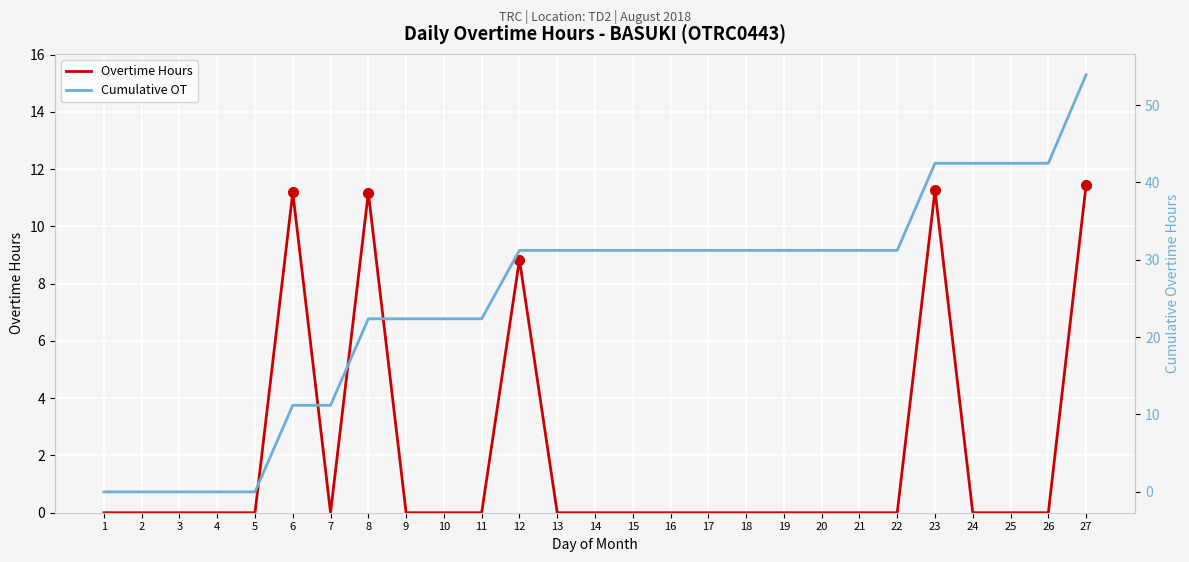

Rank the series by their average value, from lowest to highest.

Overtime Hours, Cumulative OT